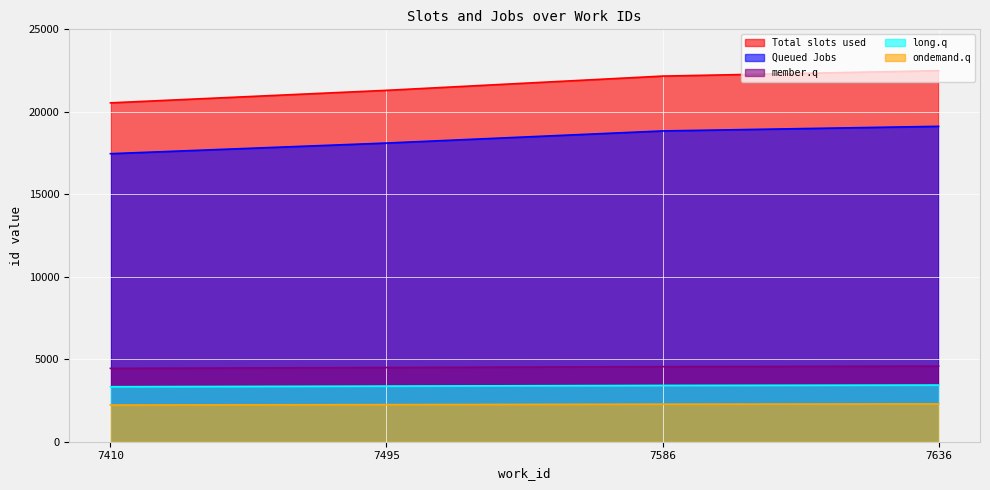

What is the total value across all series at 7495?

49526.9